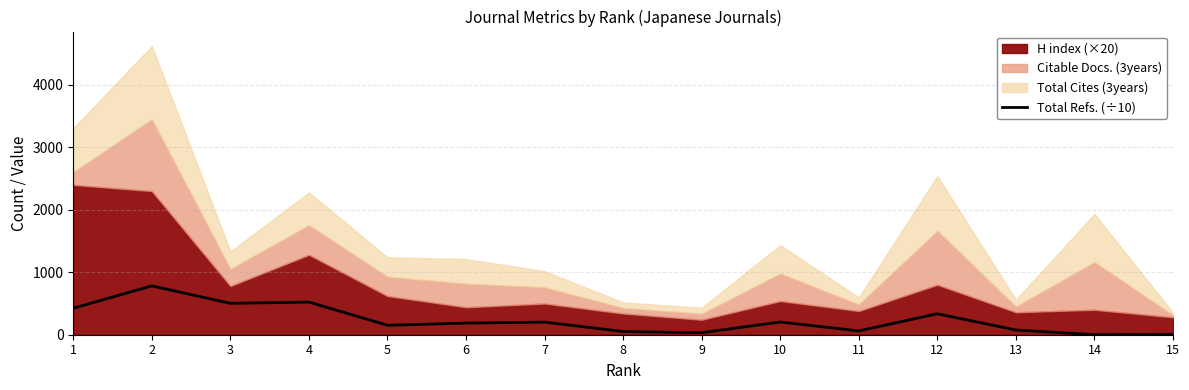

Where is the data nearest to the value 391?

1